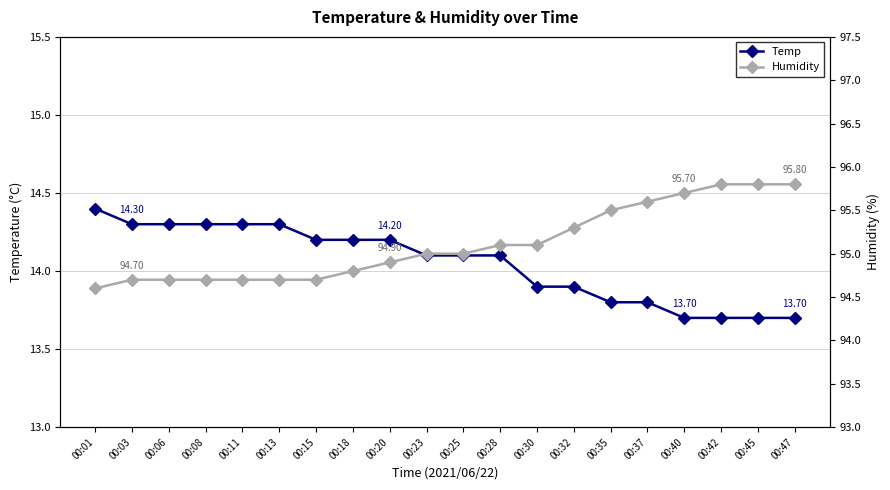

List the series in order of their overall mean, lowest first.

Temp, Humidity